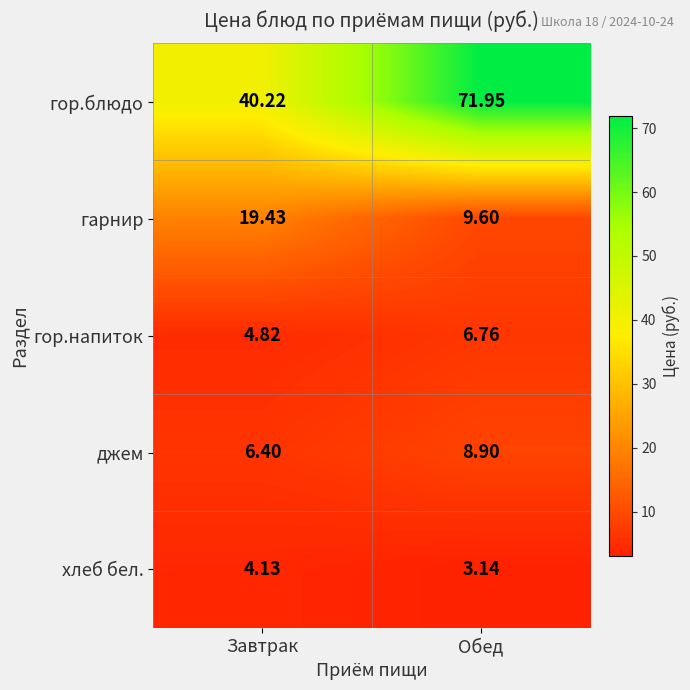

Which series has the largest total across all categories?

гор.блюдо